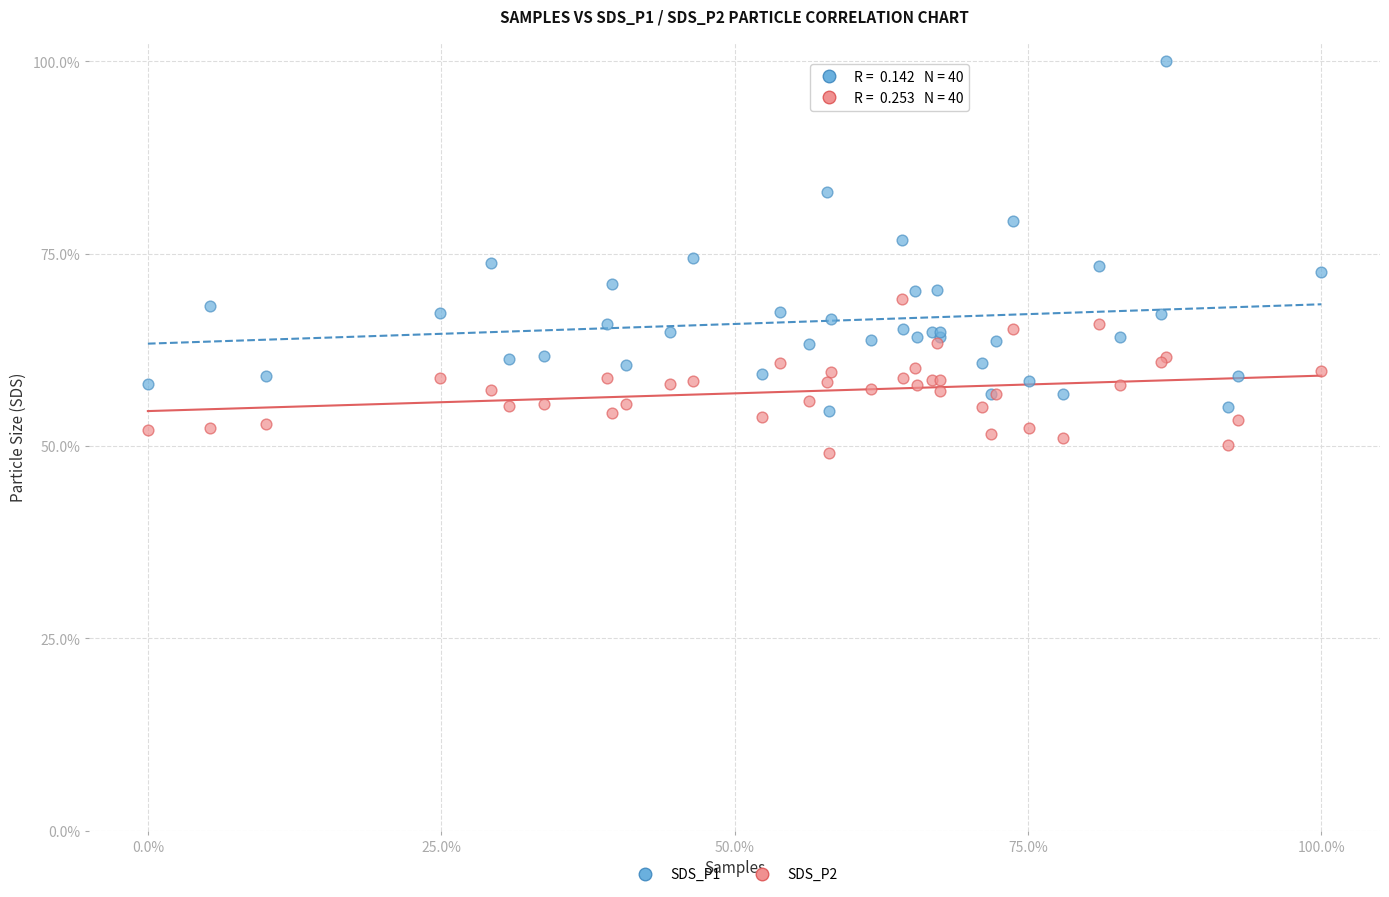

What are all the series names shown in the legend?

SDS_P1, SDS_P2